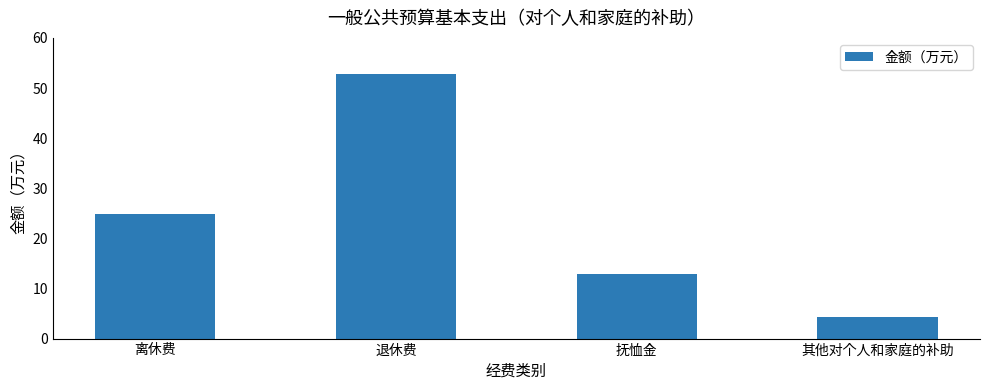

Is it true that the value at 抚恤金 is 21.9?

False